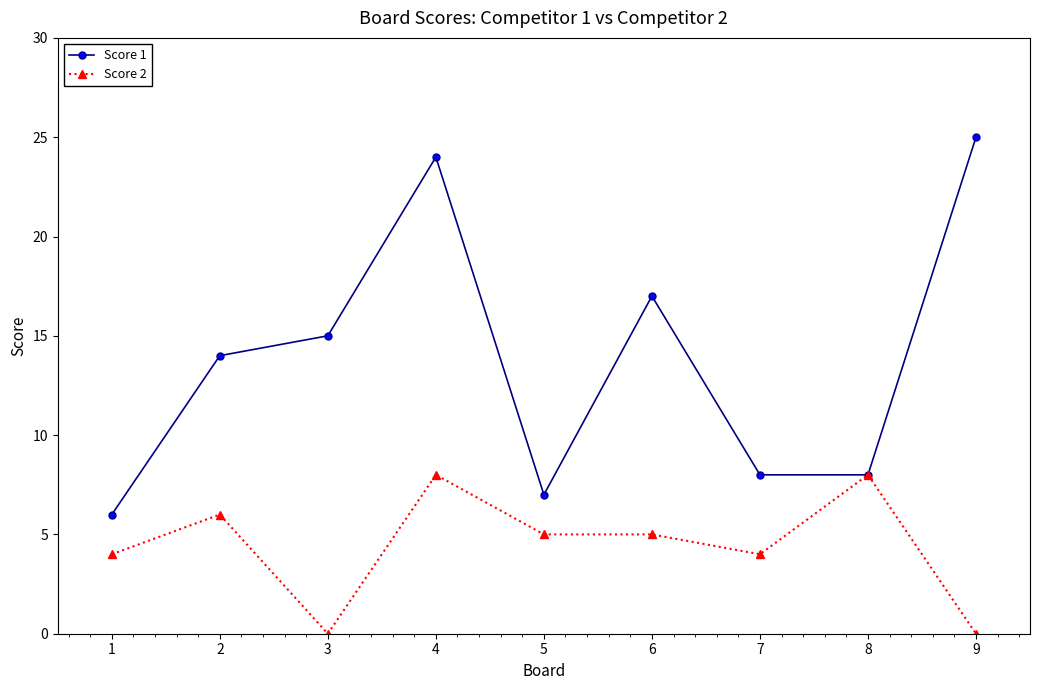

What is the difference between the maximum and second lowest values in the Score 1 series?

18